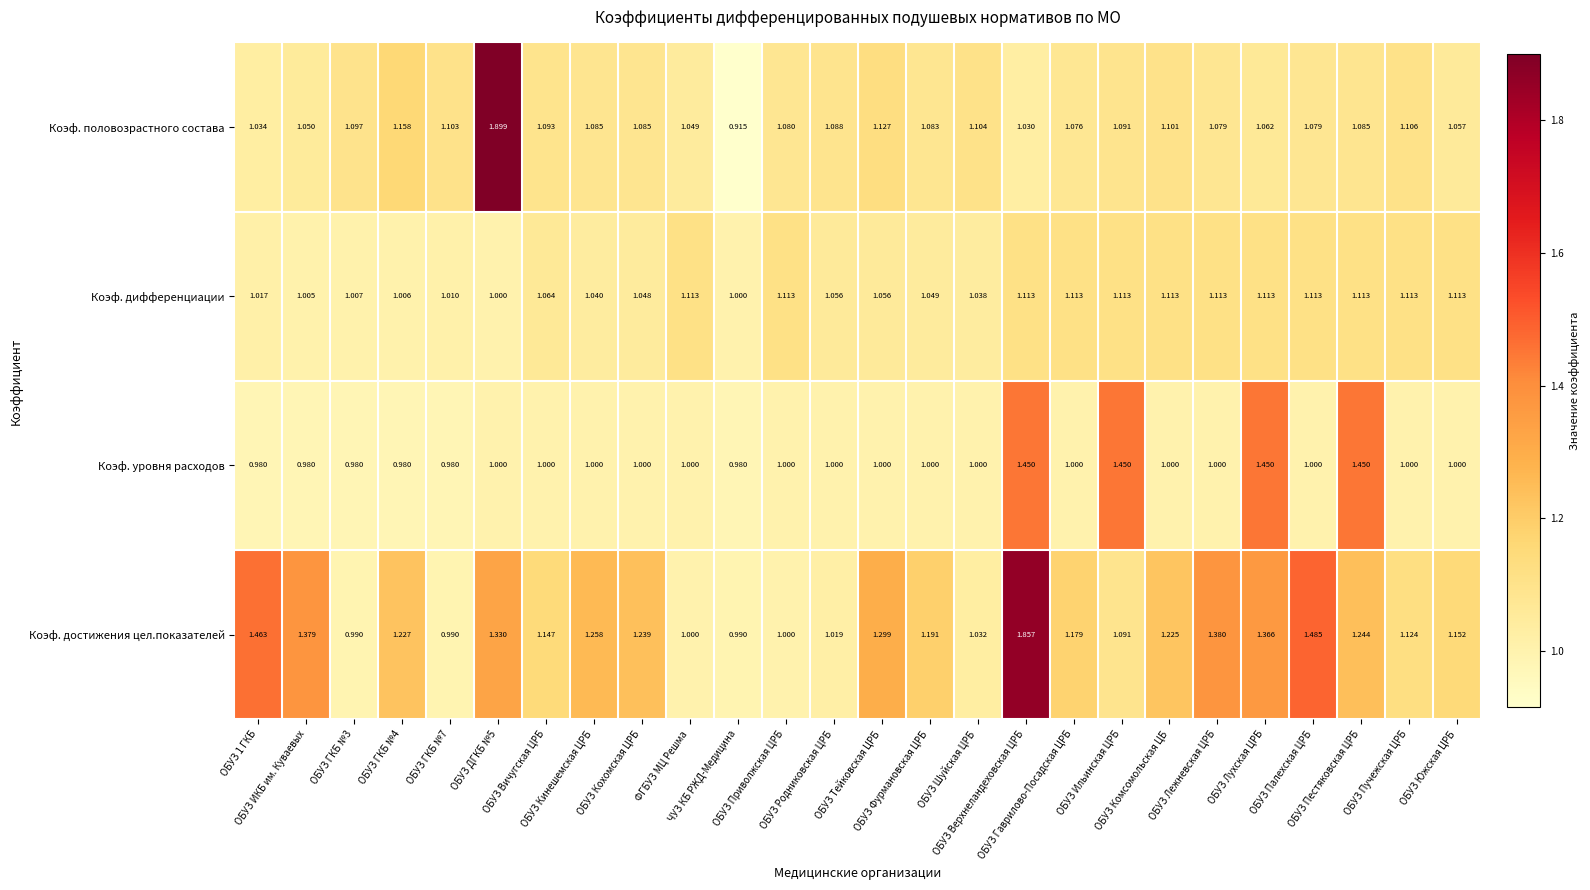

How many series are shown in this chart?

4